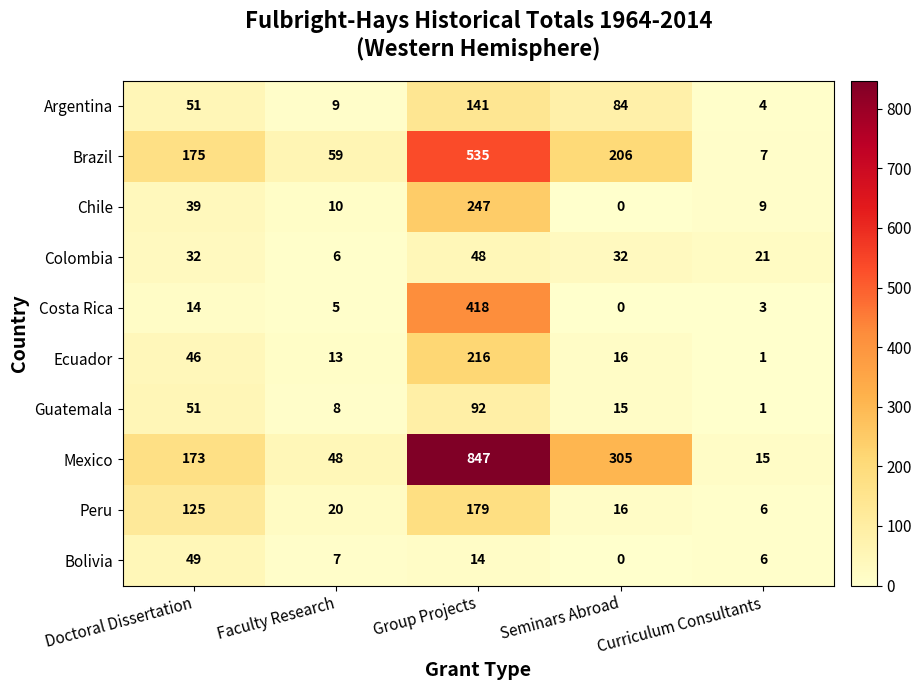

Which series has the largest total across all categories?

Mexico